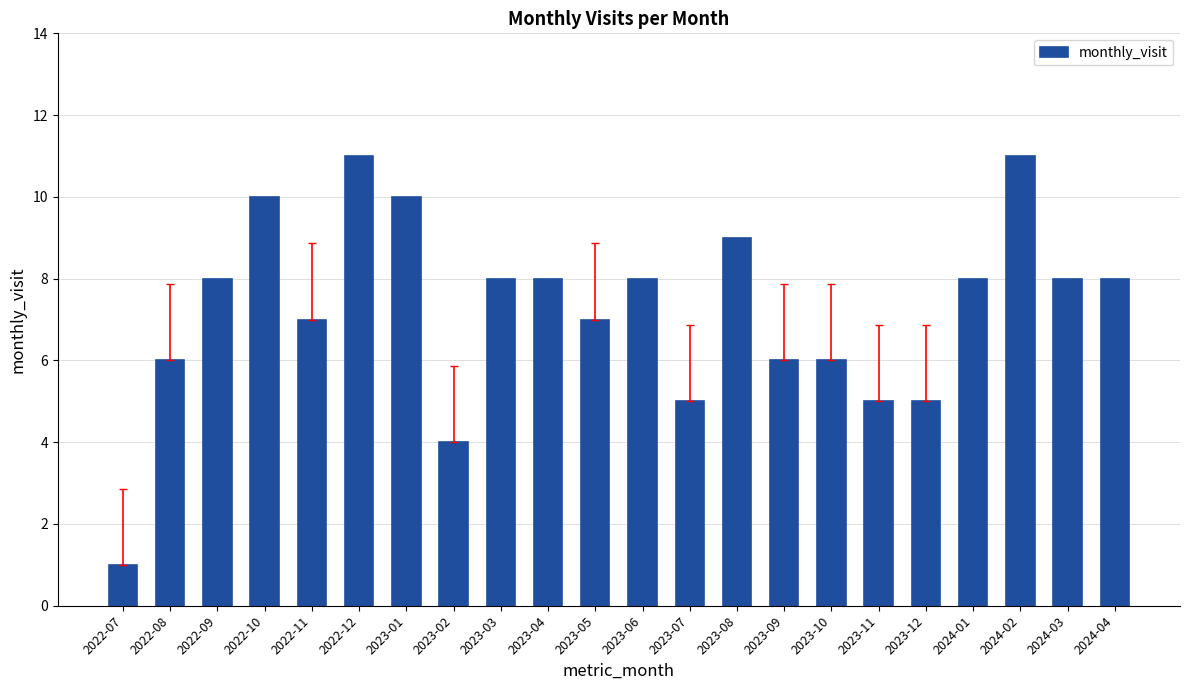

Approximately how many times larger is the value at 2023-04 compared to 2023-06?

1.0